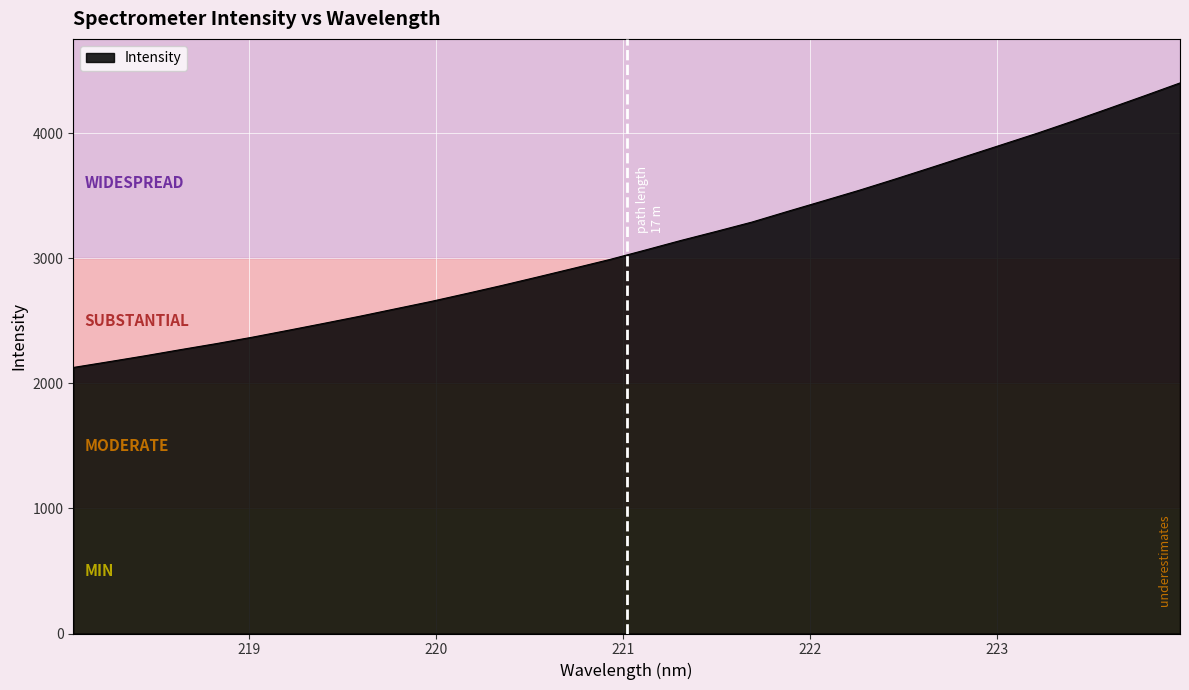

What is the minimum value shown in the chart?

2128.2